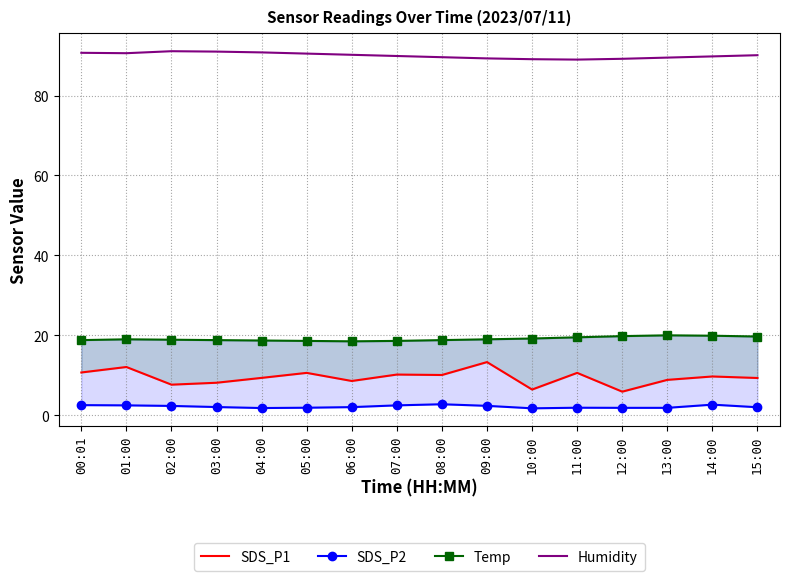

Reading right to left, list all the values displayed in this chart.

SDS_P1: 9.3	9.7	8.8	5.9	10.6	6.4	13.3	10.1	10.2	8.6	10.6	9.3	8.1	7.7	12.1	10.7
SDS_P2: 2.0	2.6	1.9	1.9	1.9	1.7	2.4	2.8	2.5	2.0	1.9	1.8	2.0	2.3	2.5	2.5
Temp: 19.7	19.9	20.0	19.8	19.5	19.2	19.0	18.8	18.6	18.5	18.6	18.7	18.8	18.9	19.0	18.8
Humidity: 90.1	89.8	89.5	89.2	89.0	89.1	89.3	89.6	89.9	90.2	90.5	90.8	91.0	91.1	90.6	90.7